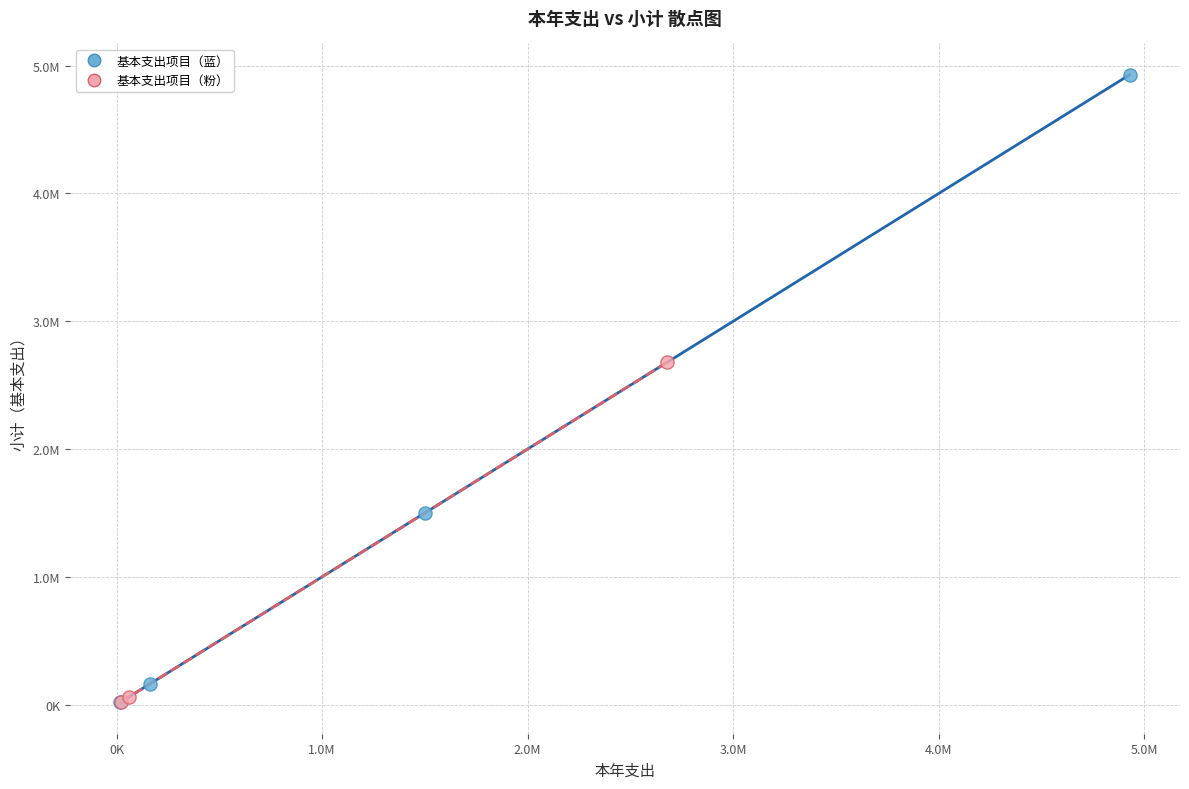

What are all the series names shown in the legend?

基本支出项目（蓝）, 基本支出项目（粉）